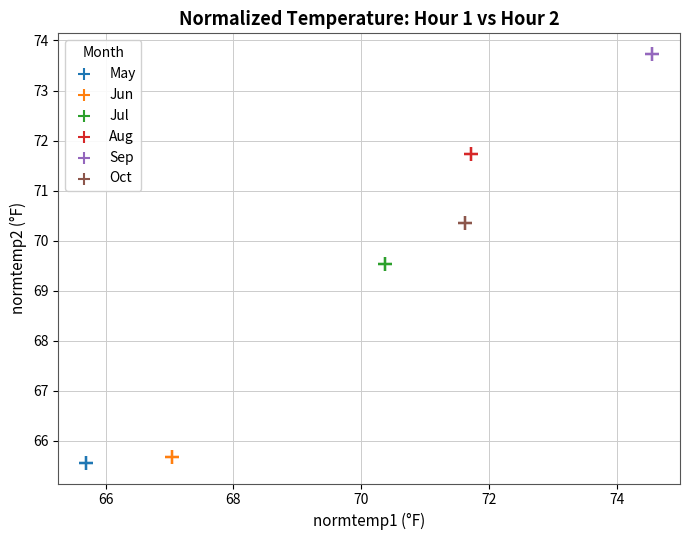

Which series reaches the maximum Y coordinate?

Sep